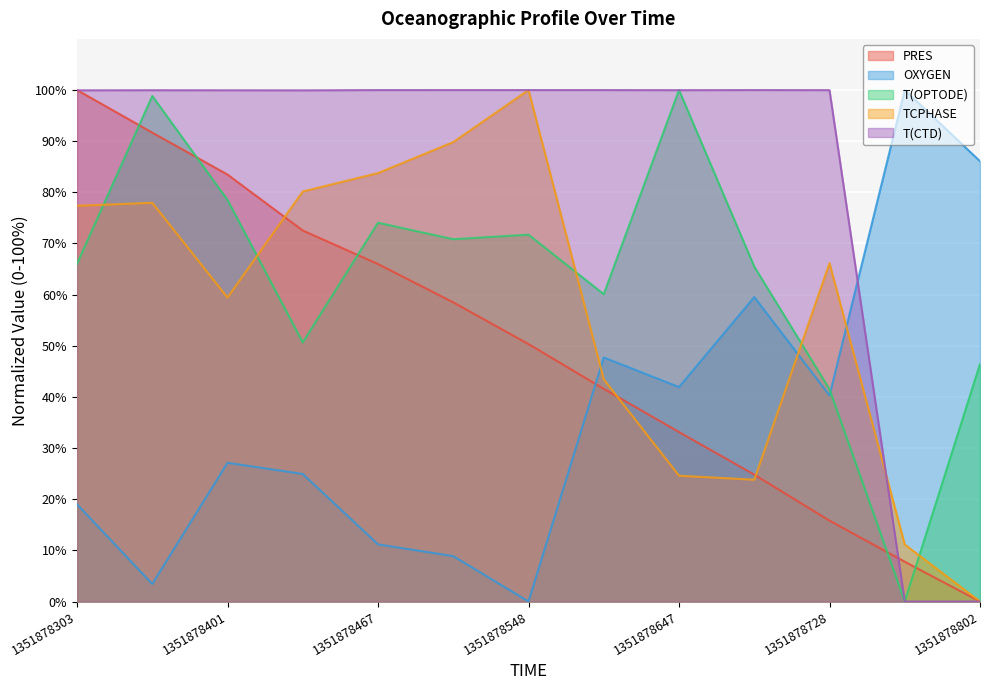

At how many categories does at least one series exceed 3?

13